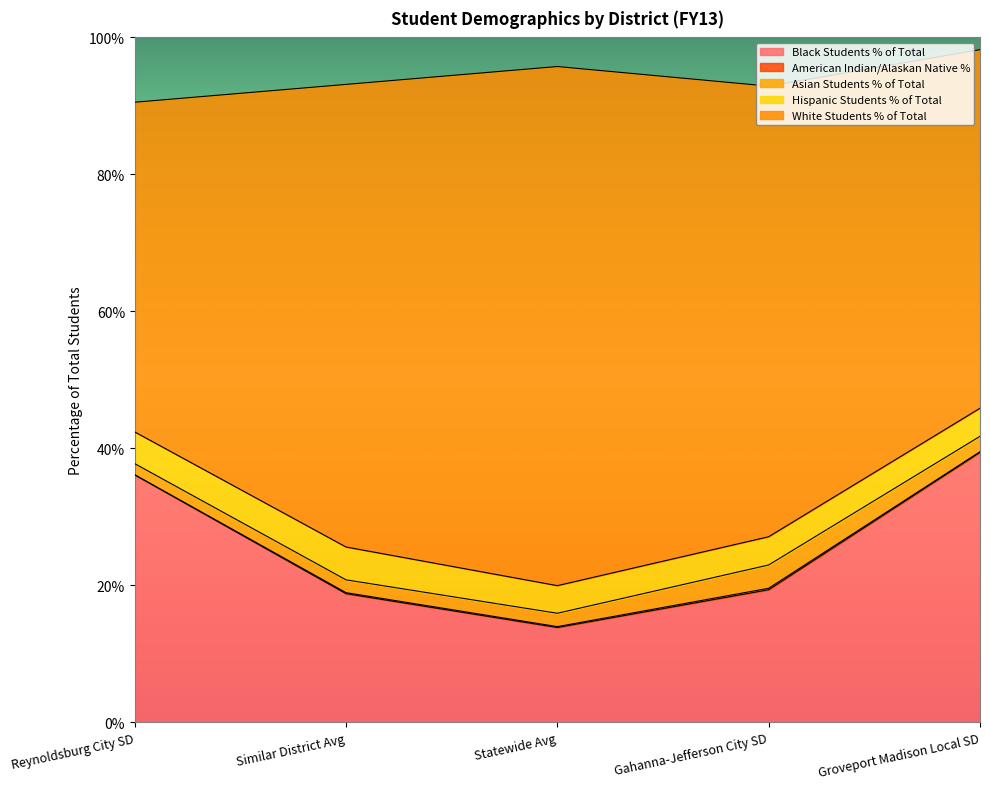

What is the total value across all series at Groveport Madison Local SD?

1.0